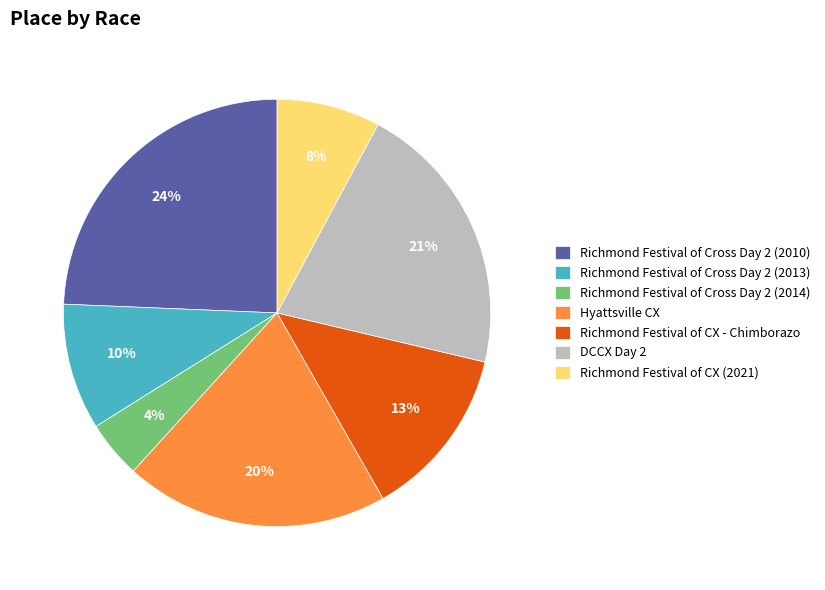

What percentage is the DCCX Day 2 slice, to the nearest percent?

21%